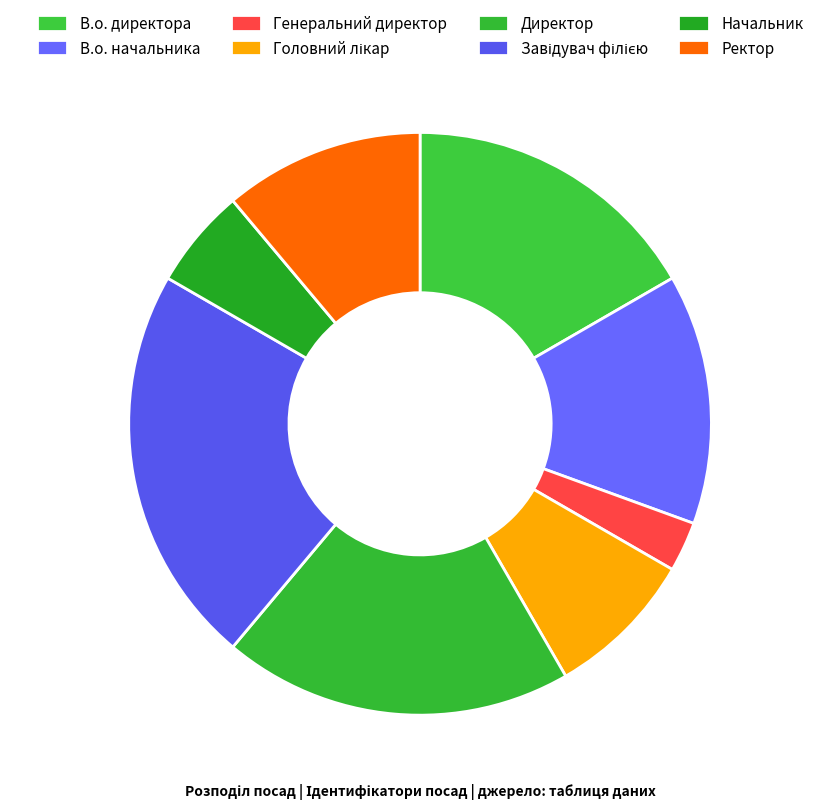

How many segments does this pie chart have?

8